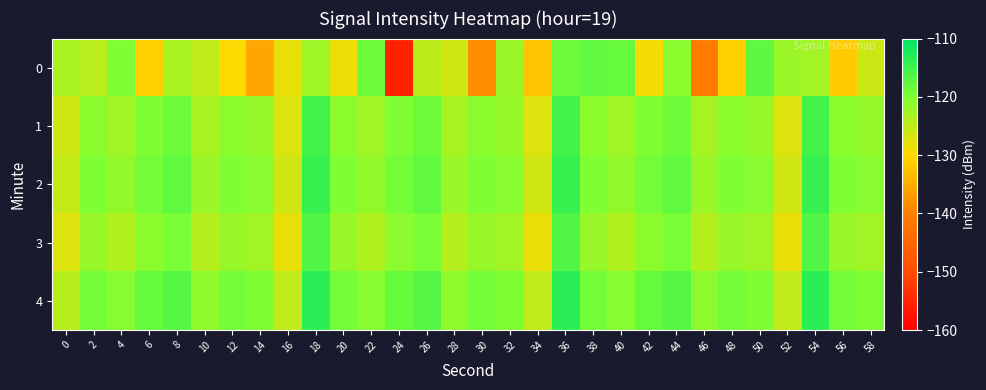

Reading left to right, list all the values displayed in this chart.

0: 0=-123.3	2=-124.6	4=-120.1	6=-131.0	8=-123.3	10=-124.9	12=-129.6	14=-135.5	16=-128.3	18=-122.5	20=-128.4	22=-118.7	24=-155.4	26=-124.8	28=-126.4	30=-138.4	32=-122.2	34=-132.3	36=-118.7	38=-117.6	40=-118.1	42=-129.3	44=-121.0	46=-140.5	48=-131.0	50=-117.5	52=-122.3	54=-122.7	56=-131.6	58=-126.0
1: 0=-126.3	2=-121.0	4=-122.7	6=-120.1	8=-118.7	10=-123.2	12=-121.0	14=-121.8	16=-127.2	18=-115.4	20=-121.0	22=-122.7	24=-120.1	26=-118.7	28=-123.2	30=-121.0	32=-121.8	34=-127.2	36=-115.4	38=-121.0	40=-122.7	42=-120.1	44=-118.7	46=-123.2	48=-121.0	50=-121.8	52=-127.2	54=-115.4	56=-121.0	58=-121.8
2: 0=-125.3	2=-120.0	4=-121.7	6=-119.1	8=-117.7	10=-122.2	12=-120.0	14=-120.8	16=-126.2	18=-114.4	20=-120.0	22=-121.7	24=-119.1	26=-117.7	28=-122.2	30=-120.0	32=-120.8	34=-126.2	36=-114.4	38=-120.0	40=-121.7	42=-119.1	44=-117.7	46=-122.2	48=-120.0	50=-120.8	52=-126.2	54=-114.4	56=-120.0	58=-120.8
3: 0=-127.3	2=-122.0	4=-123.7	6=-121.1	8=-119.7	10=-124.2	12=-122.0	14=-122.8	16=-128.2	18=-116.4	20=-122.0	22=-123.7	24=-121.1	26=-119.7	28=-124.2	30=-122.0	32=-122.8	34=-128.2	36=-116.4	38=-122.0	40=-123.7	42=-121.1	44=-119.7	46=-124.2	48=-122.0	50=-122.8	52=-128.2	54=-116.4	56=-122.0	58=-122.8
4: 0=-124.3	2=-119.0	4=-120.7	6=-118.1	8=-116.7	10=-121.2	12=-119.0	14=-119.8	16=-125.2	18=-113.4	20=-119.0	22=-120.7	24=-118.1	26=-116.7	28=-121.2	30=-119.0	32=-119.8	34=-125.2	36=-113.4	38=-119.0	40=-120.7	42=-118.1	44=-116.7	46=-121.2	48=-119.0	50=-119.8	52=-125.2	54=-113.4	56=-119.0	58=-119.8